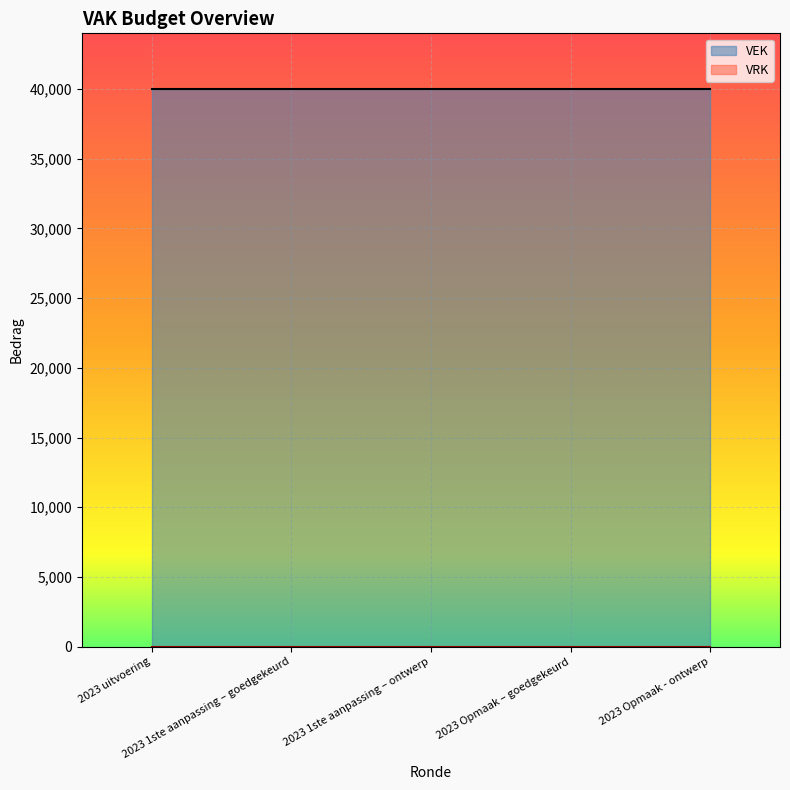

List the series in order of their peak value, lowest first.

VRK, VEK